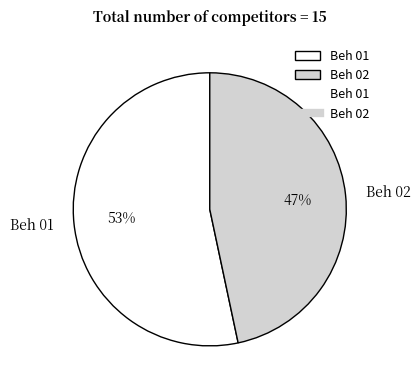

To the nearest percent, what is the average slice percentage?

50%